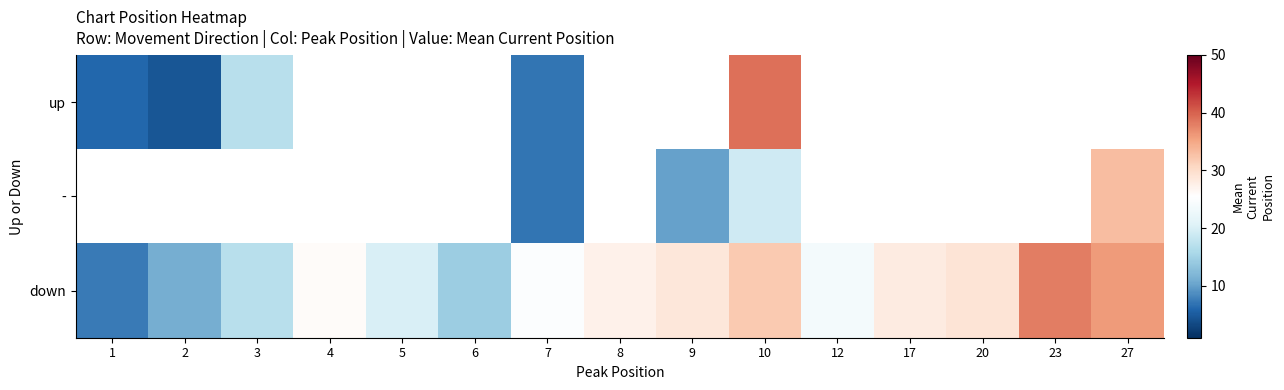

Which category has the lowest value across all series?

2